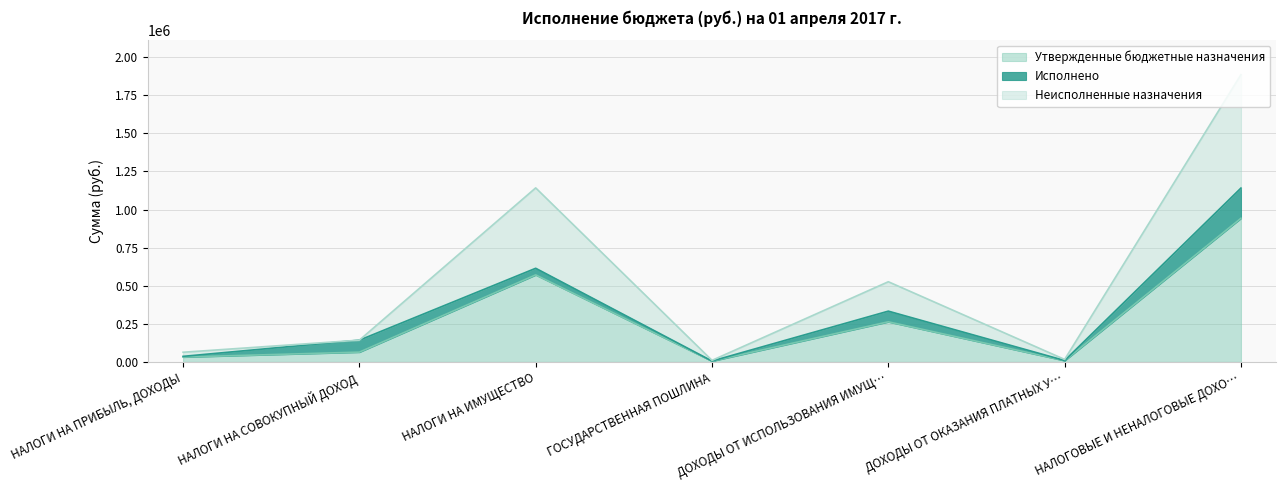

At which category does Неисполненные назначения reach its first local valley?

ГОСУДАРСТВЕННАЯ ПОШЛИНА